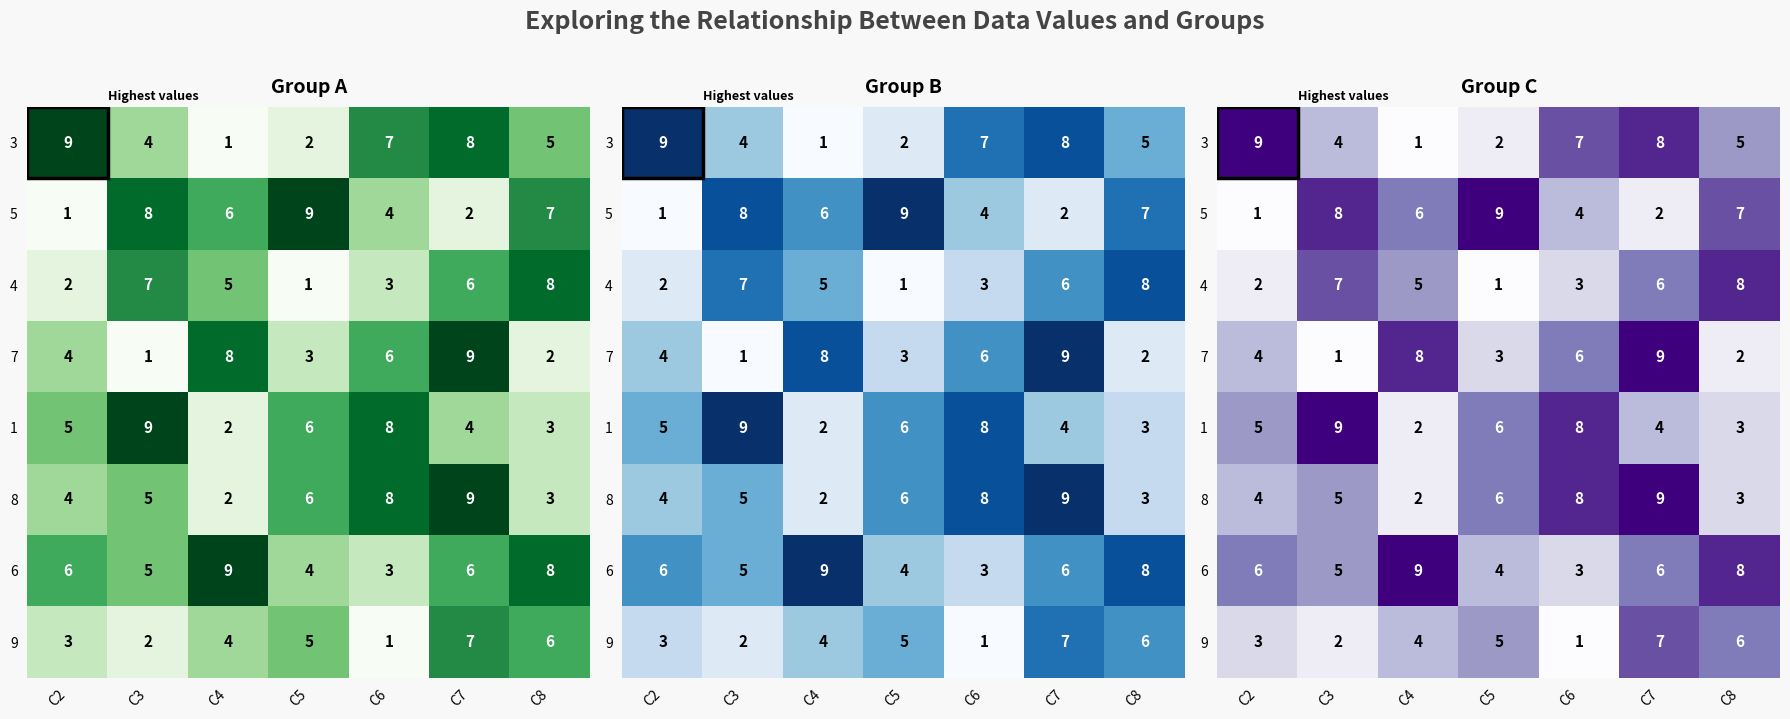

What is the approximate value of 6 at C8?

8